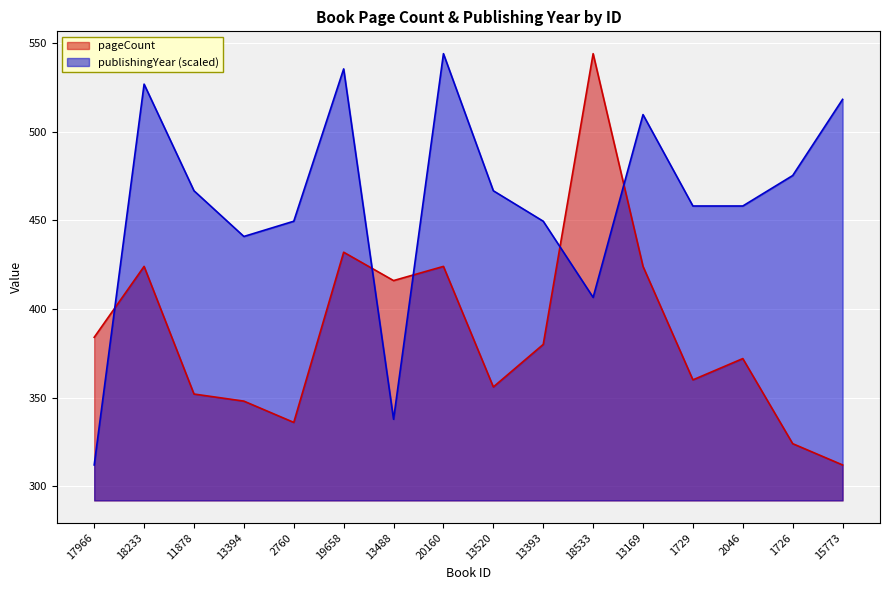

Reading left to right, transcribe all the data shown in this chart.

pageCount: 384.0	424.0	352.0	348.0	336.0	432.0	416.0	424.0	356.0	380.0	544.0	424.0	360.0	372.0	324.0	312.0
publishingYear: 312.0	526.8	466.7	440.9	449.5	535.4	337.8	544.0	466.7	449.5	406.5	509.6	458.1	458.1	475.3	518.2